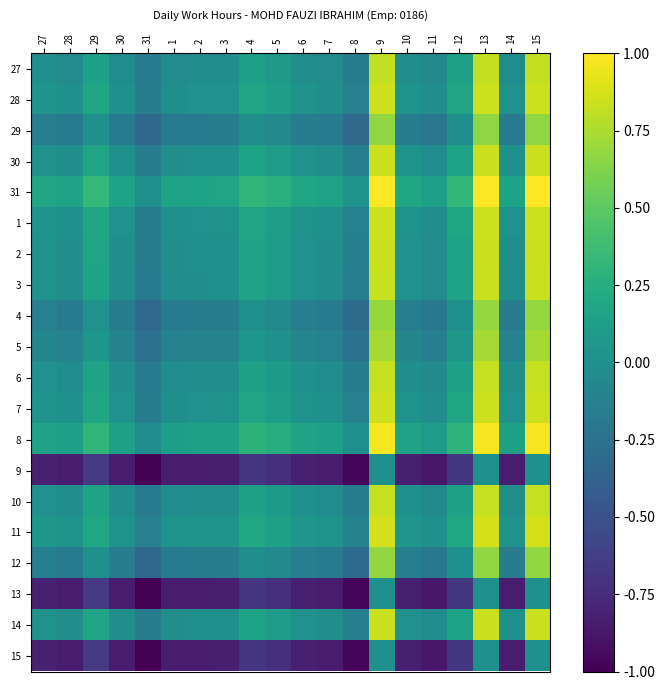

At which category is the sum across all series the highest?

9